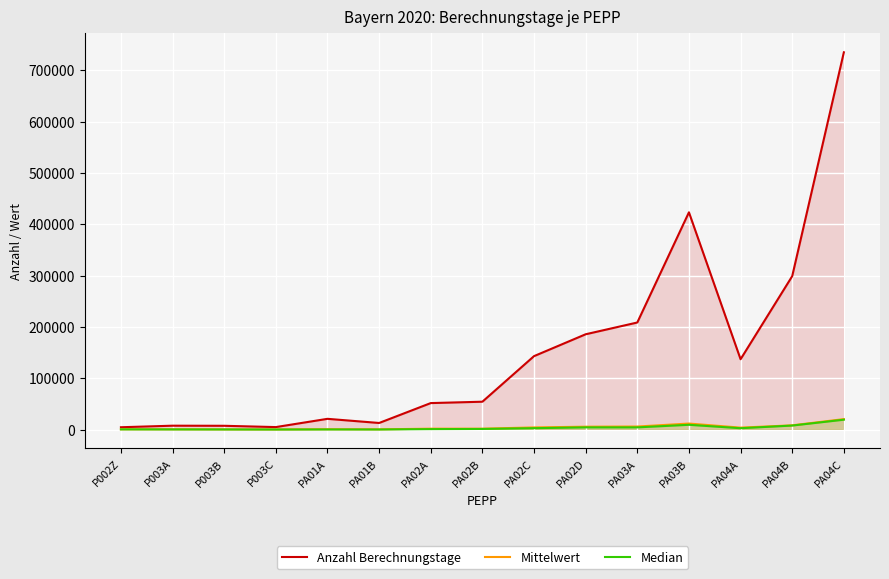

How many lines are shown in the chart?

3